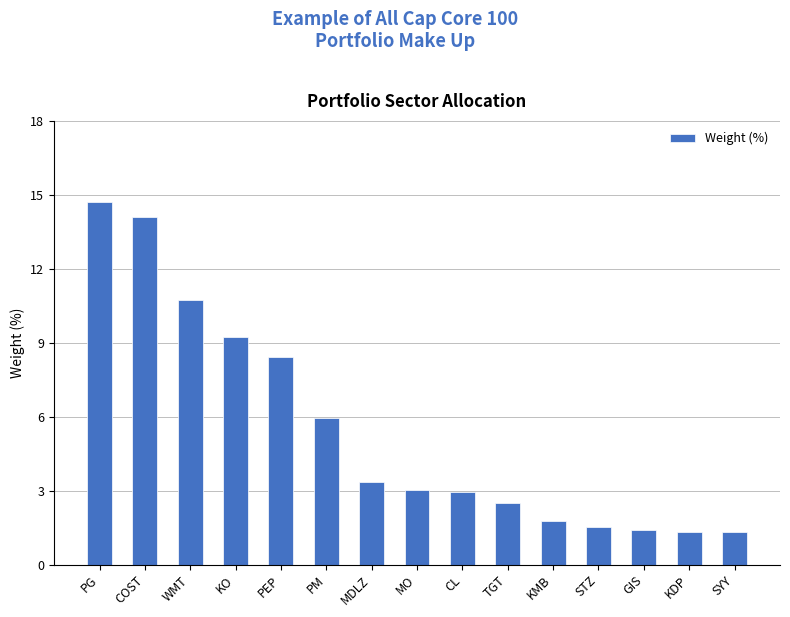

What value does the data have at CL?

2.9